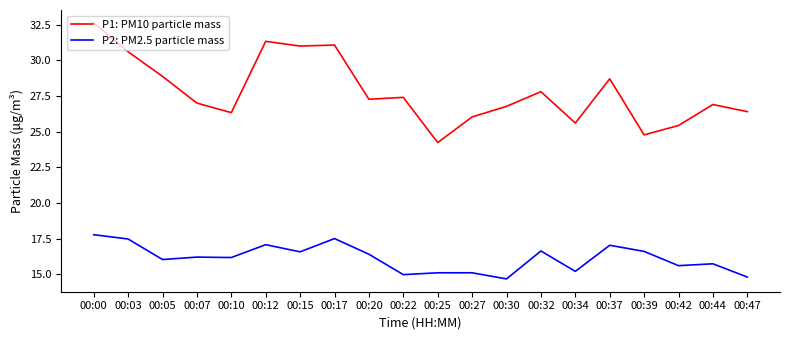

Is it true that P1: PM10 particle mass equals 40.9 at 00:12?

False